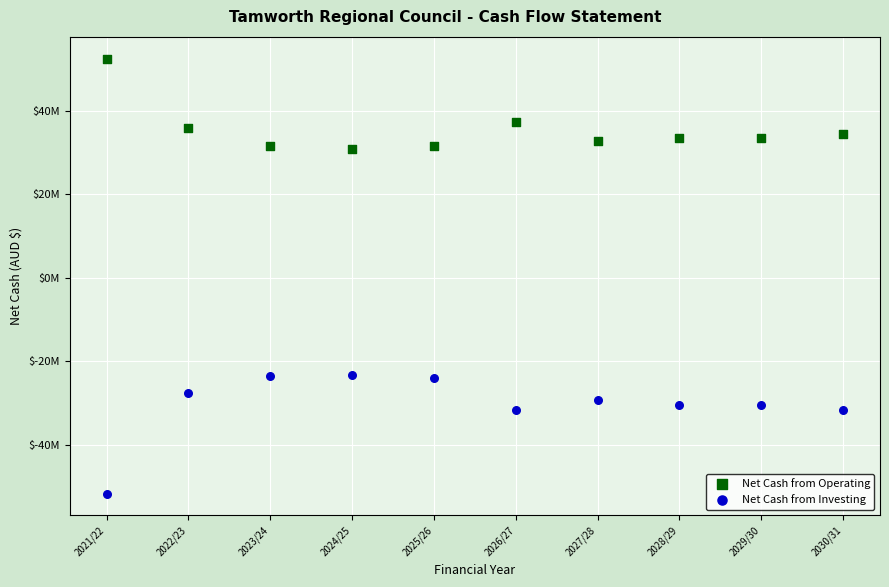

Which series reaches the minimum Y coordinate?

Net Cash from Investing